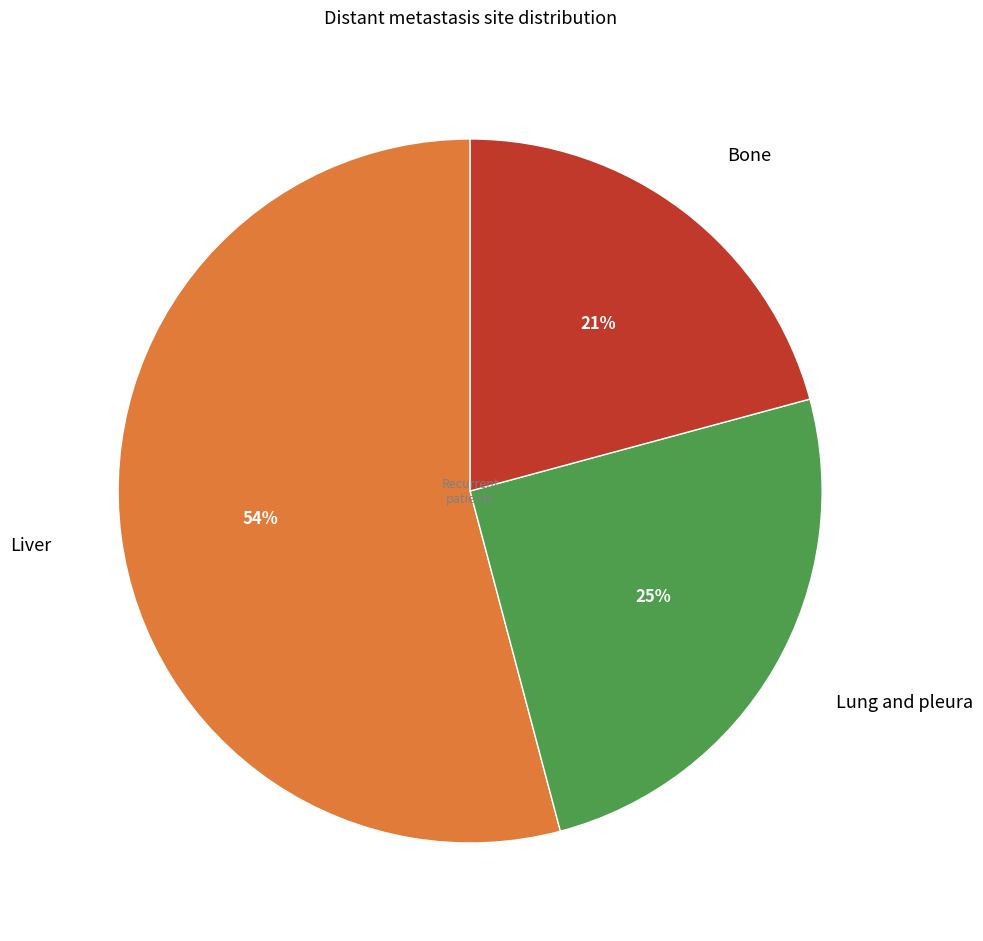

To the nearest percent, what is the average slice percentage?

33%